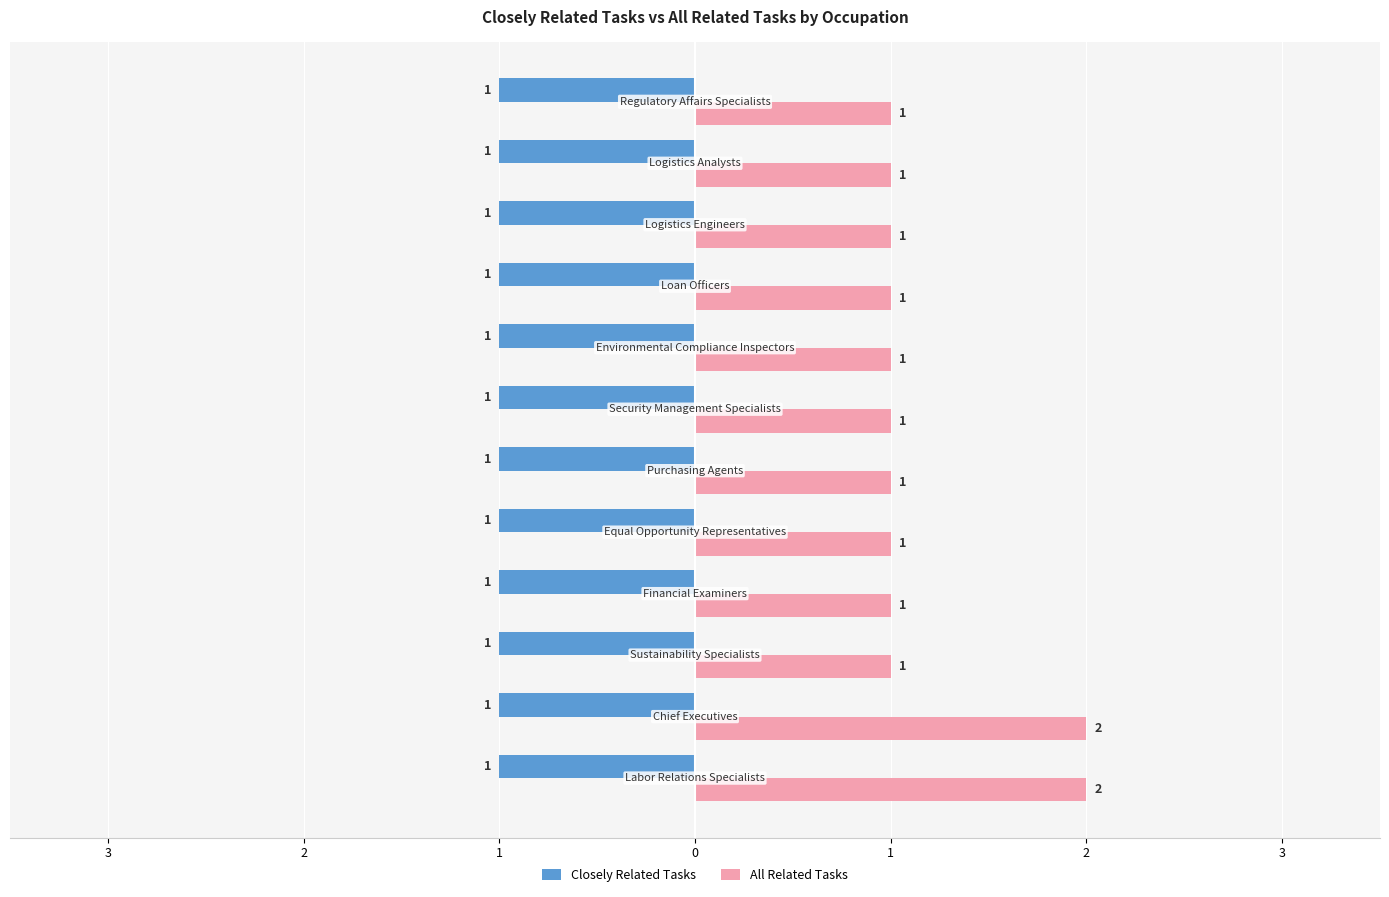

How many All Related Tasks values are between 1 and 2?

12